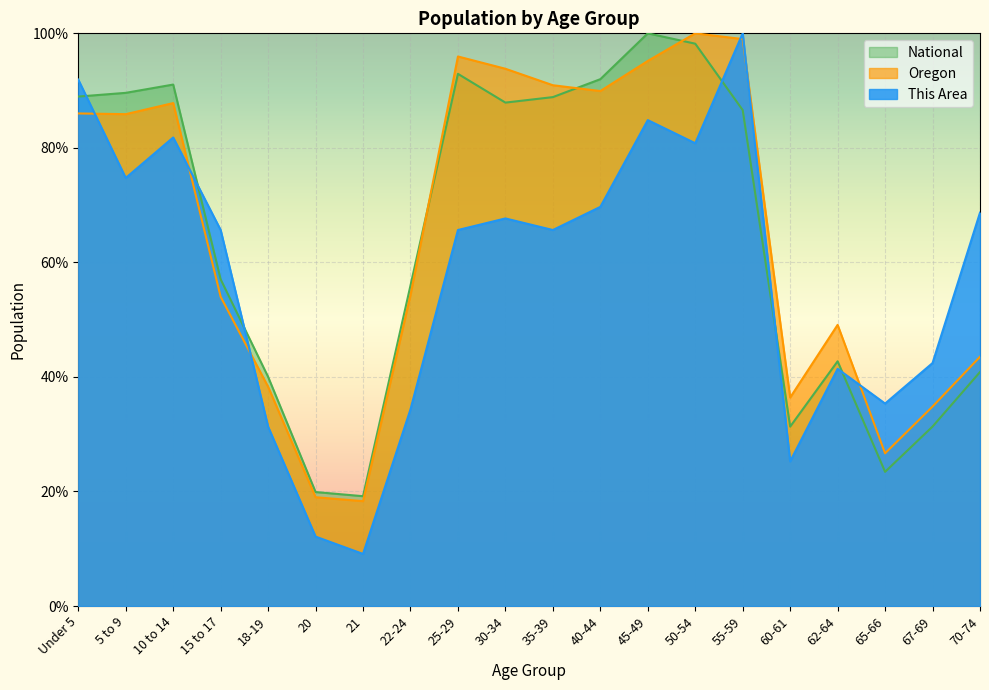

How many intersections are there between This Area and Oregon?

6